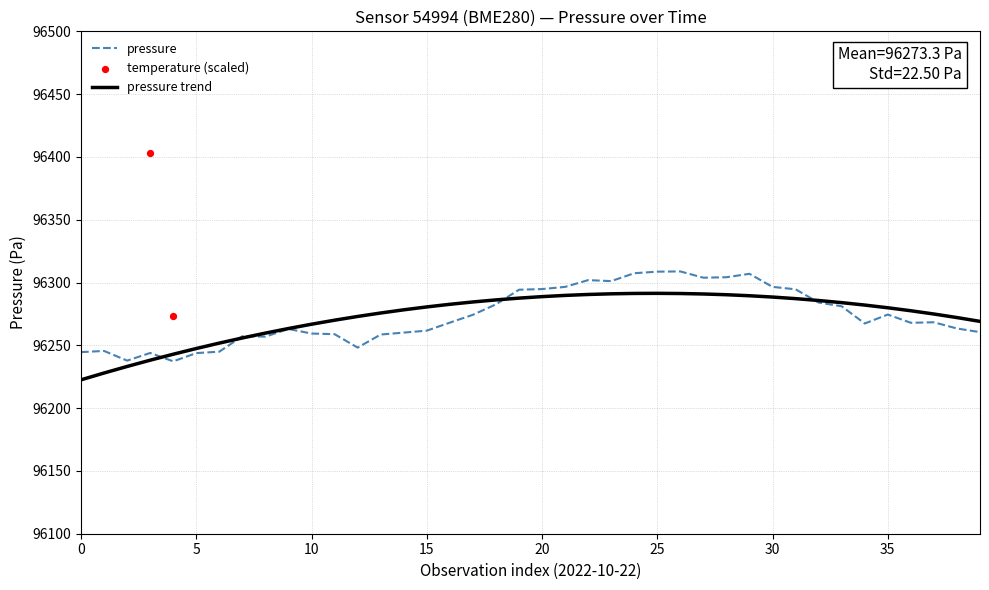

Which series has the largest total across all categories?

pressure